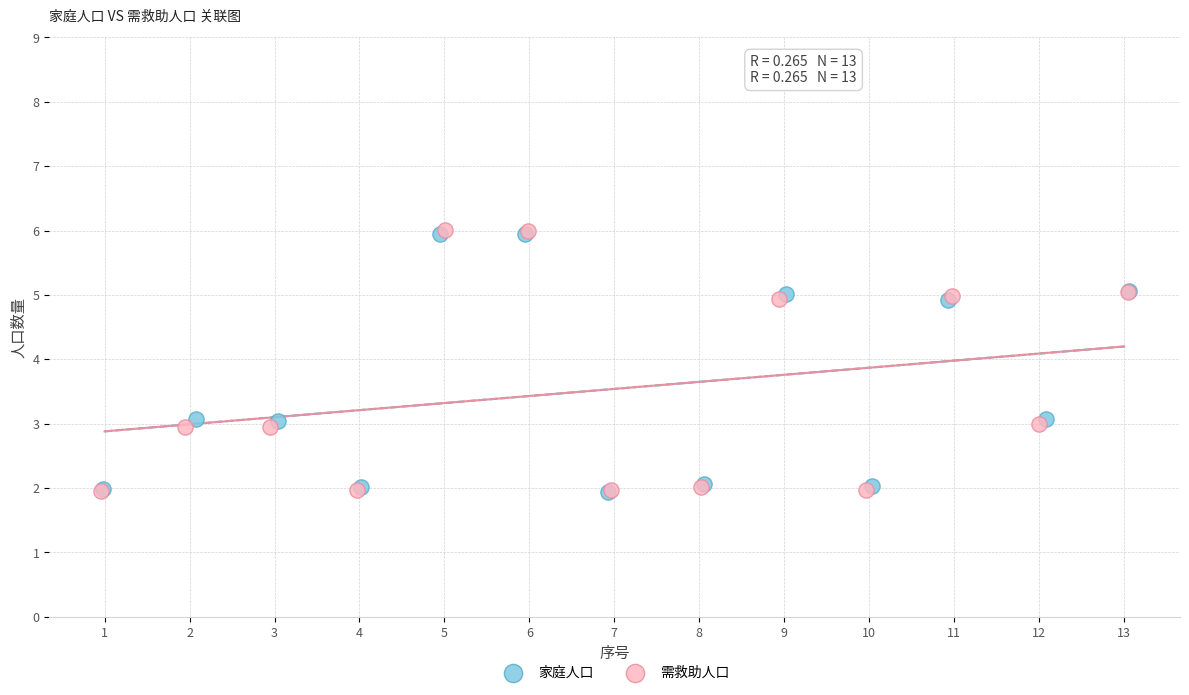

Which series has the widest spread of Y values?

需救助人口